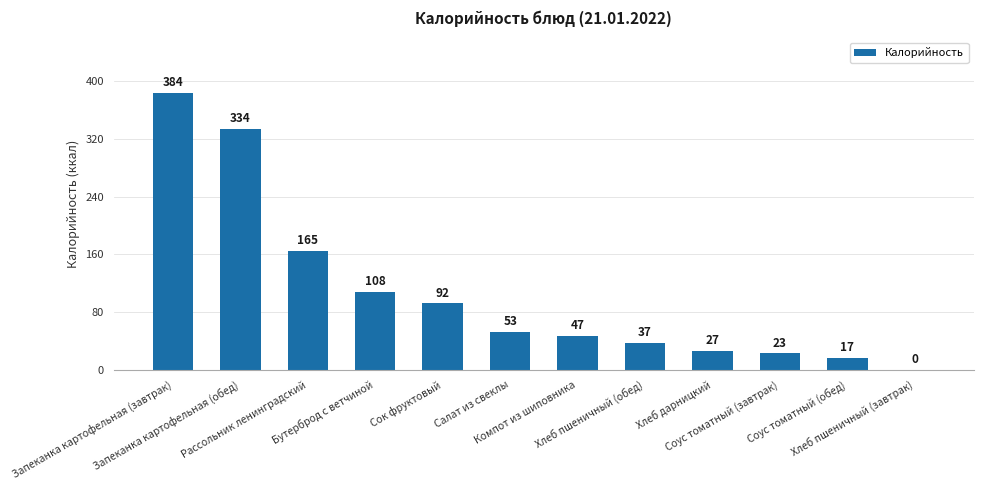

At which label does the data first exceed 53?

Запеканка картофельная (завтрак)